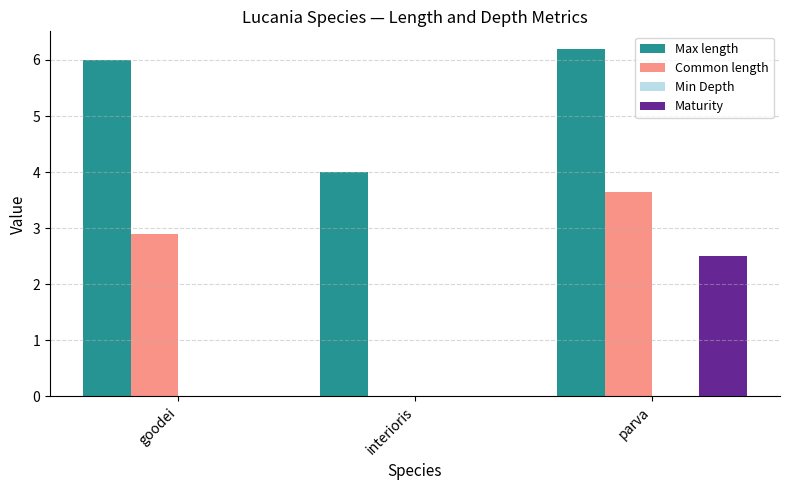

Which label corresponds to the largest value in the chart?

parva